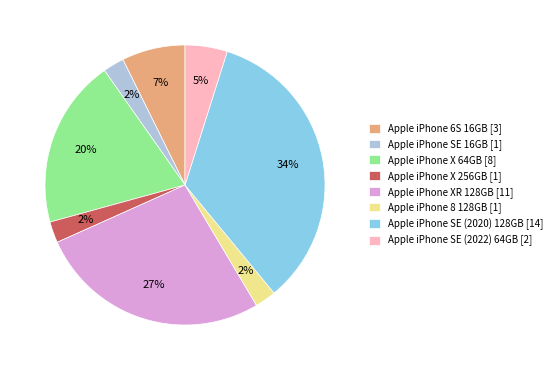

Between Apple iPhone X 64GB [8] and Apple iPhone SE 16GB [1], which is larger?

Apple iPhone X 64GB [8]